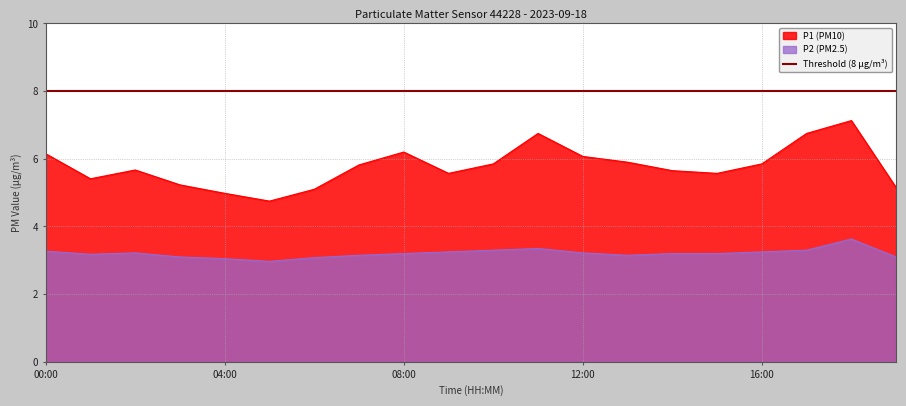

True or false: P2 has more than 2 interior local peaks.

True